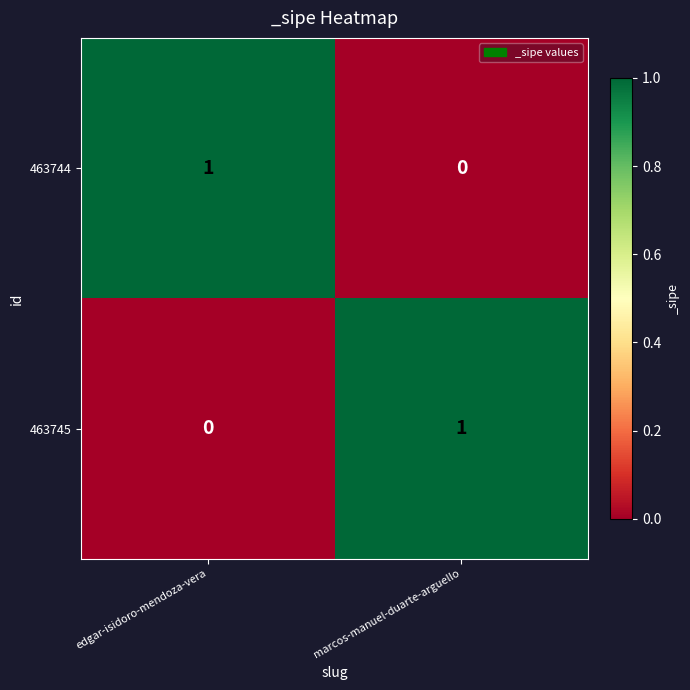

Count the number of data series in this chart.

2